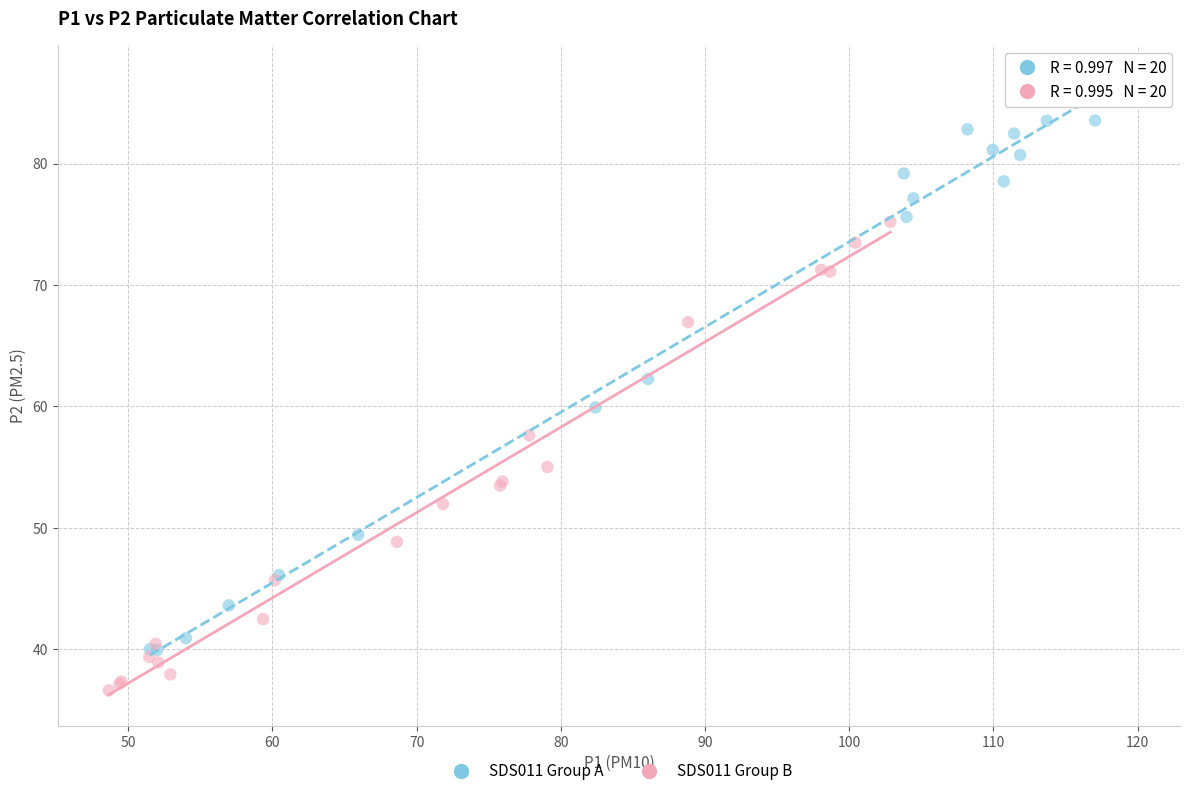

Which series reaches the maximum Y coordinate?

SDS011 Group A